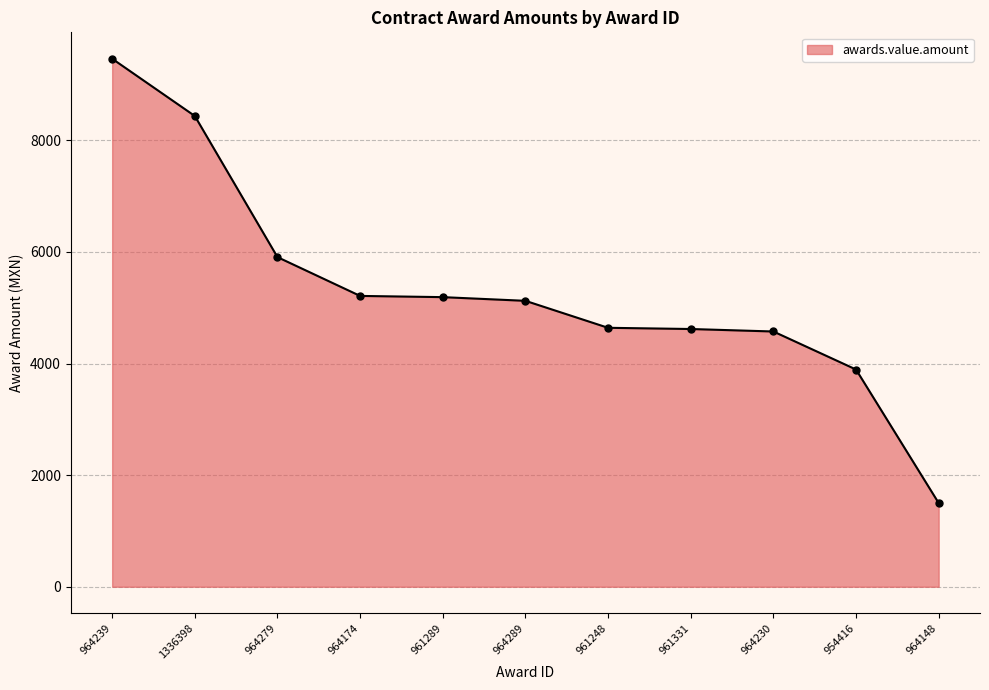

What is the label of the 10th point from the left?

954416